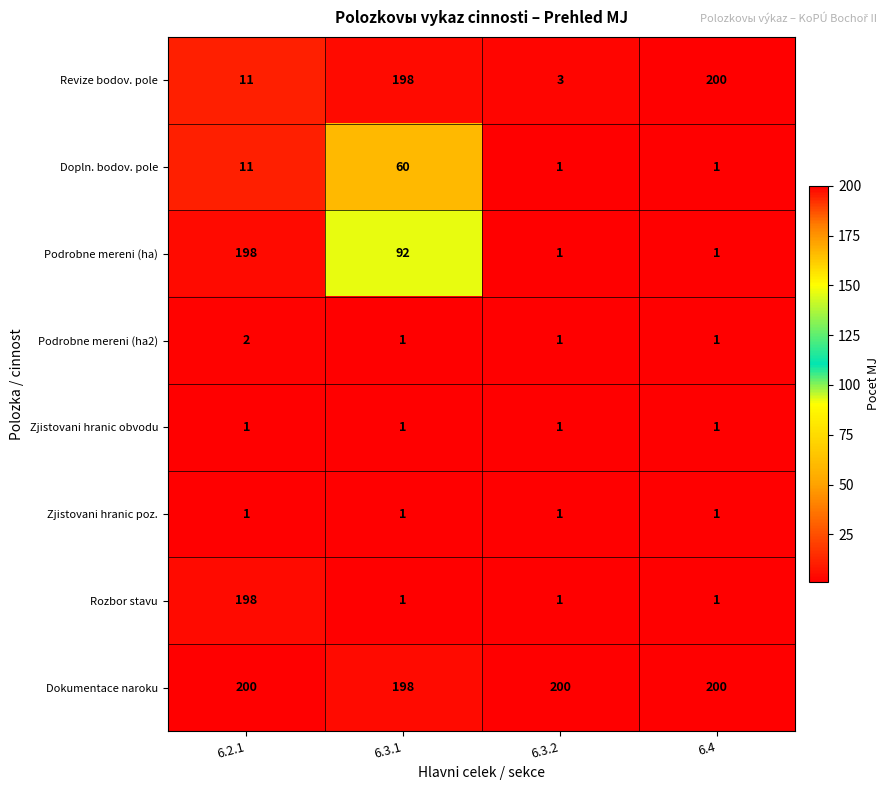

Which series has the largest total across all categories?

Dokumentace naroku